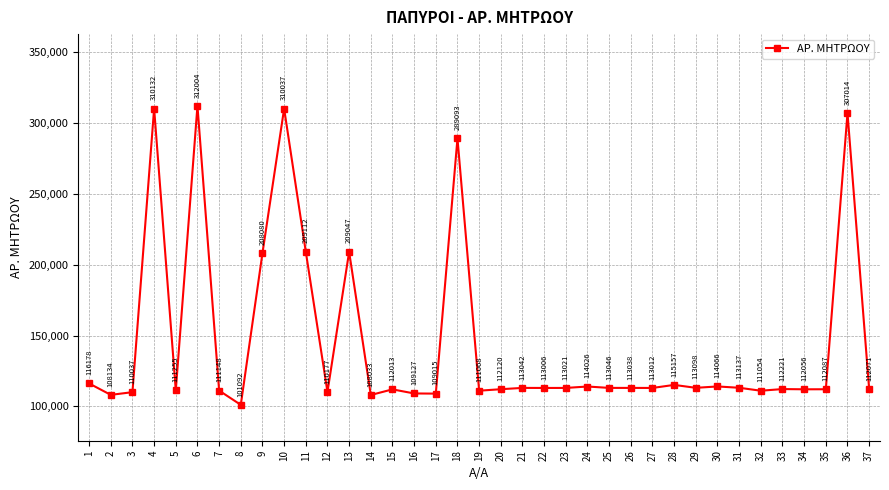

What is the value of the 32nd point from the left?

111054